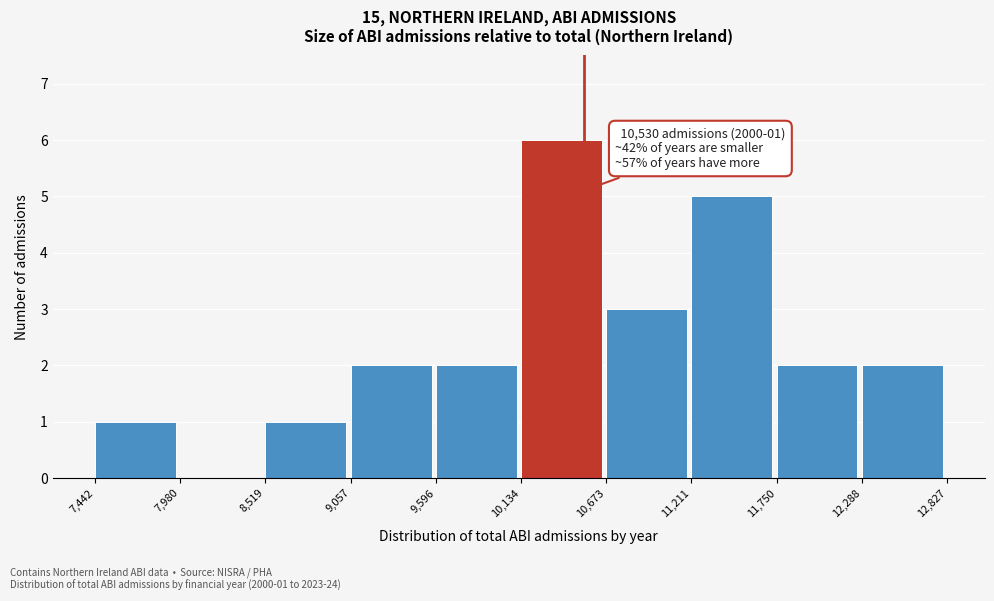

Which range on the x-axis has the tallest bar?

10,134 to 10,673